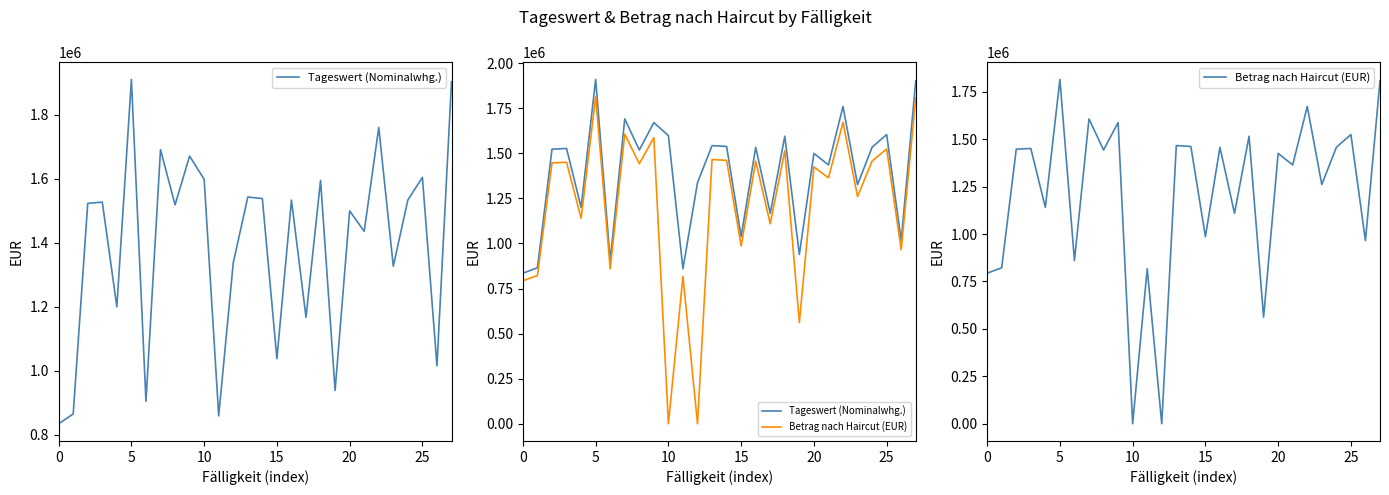

How many data points in Tageswert (Nominalwhg.) are less than 1523390?

14